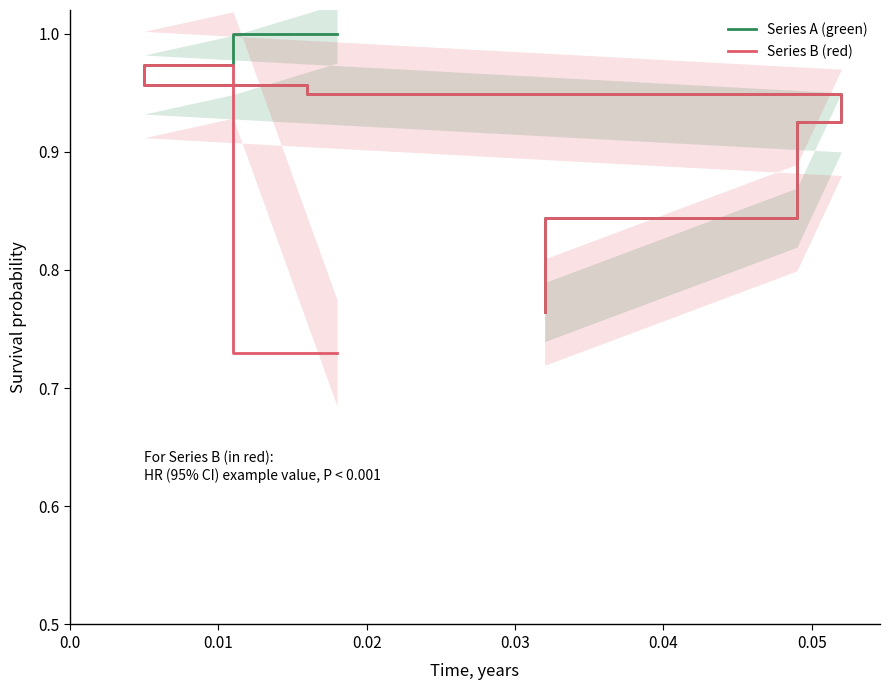

Does the chart display data point markers on the line(s)?

No